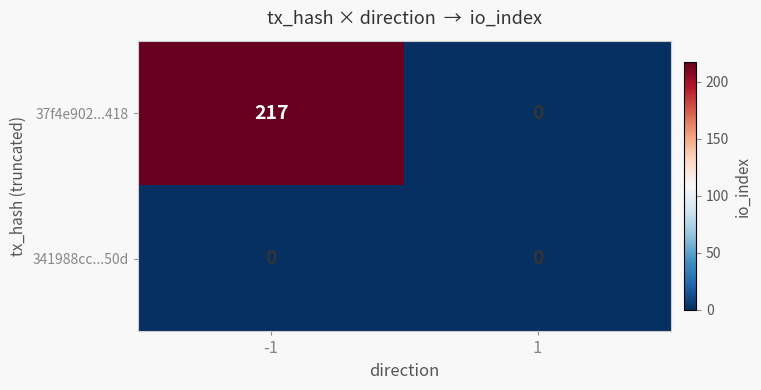

Reading right to left, what are all the values shown in this chart?

37f4e902...418: 0	217
341988cc...50d: 0	0